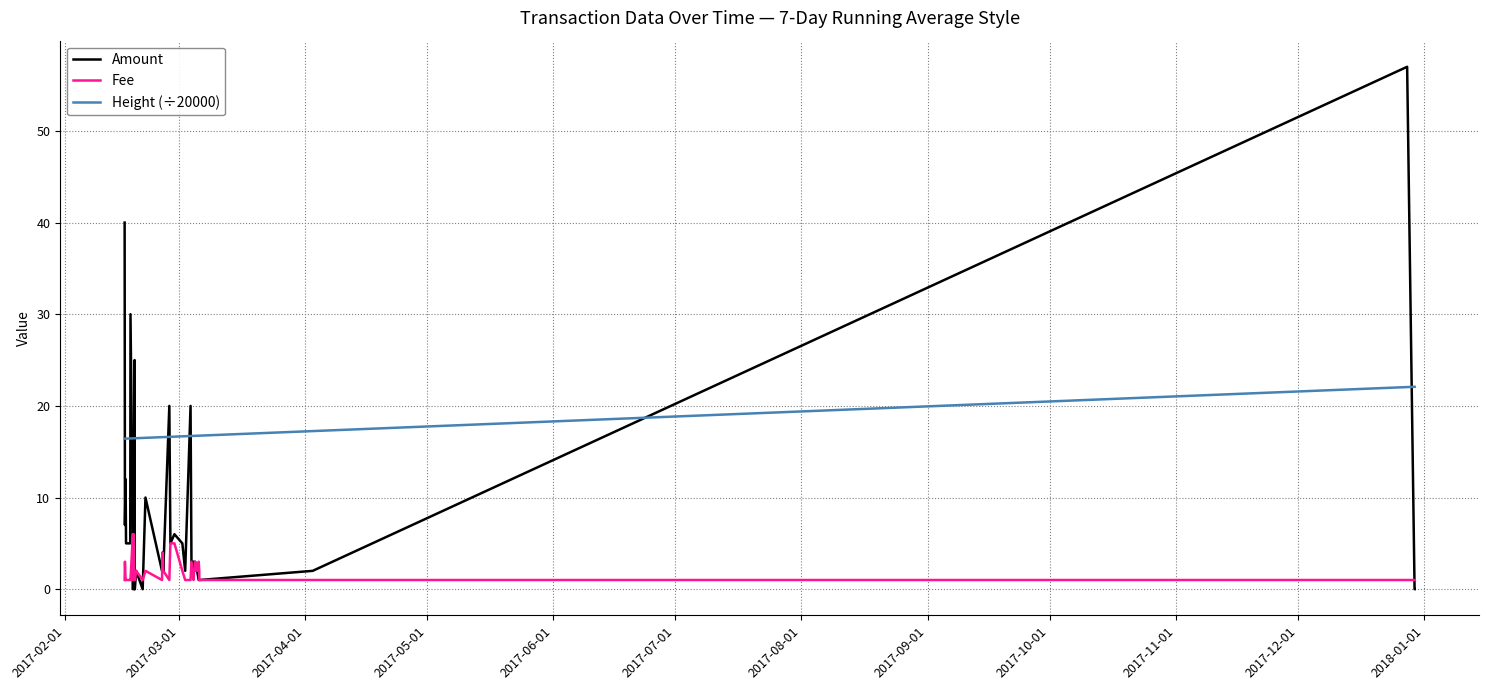

Which series has the widest spread of values?

Amount